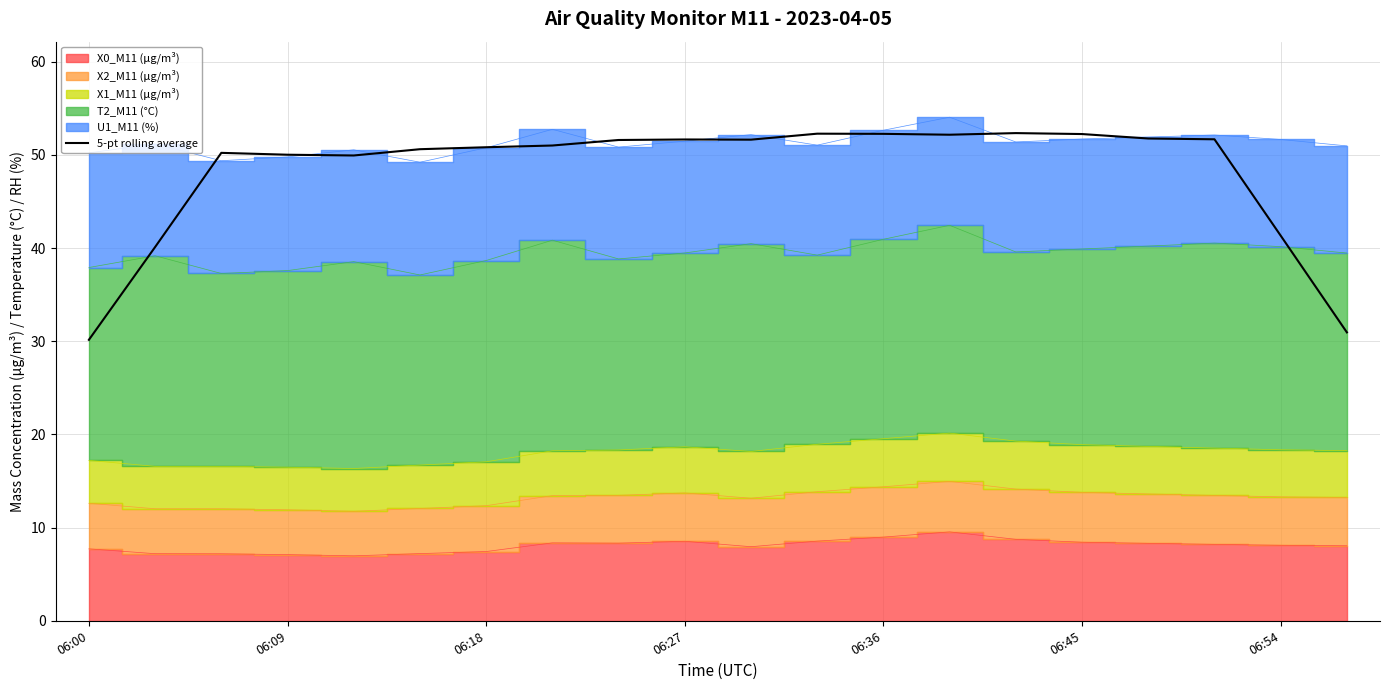

Which label corresponds to the smallest value in the chart?

06:00